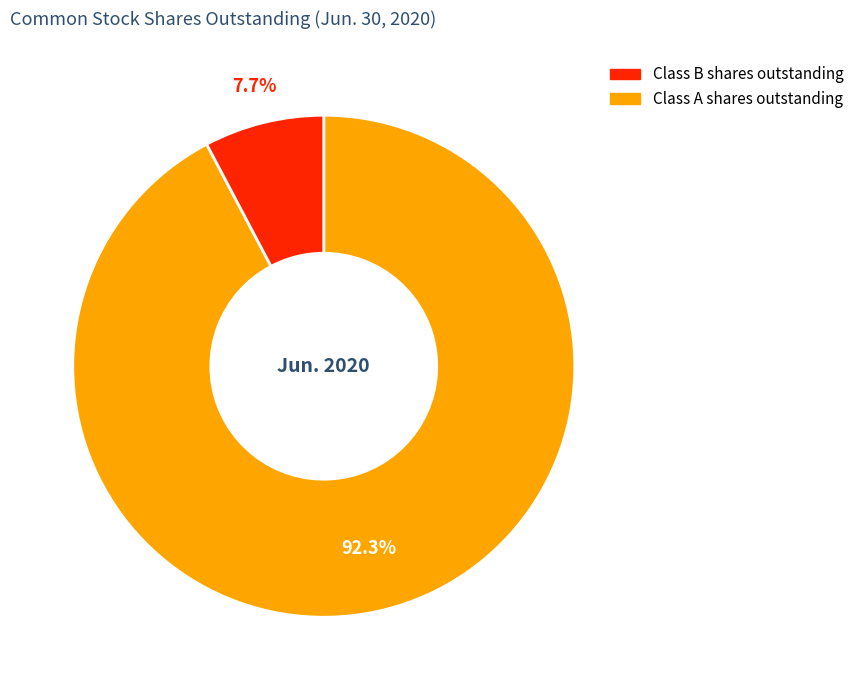

To the nearest percent, what is the average slice percentage?

50%